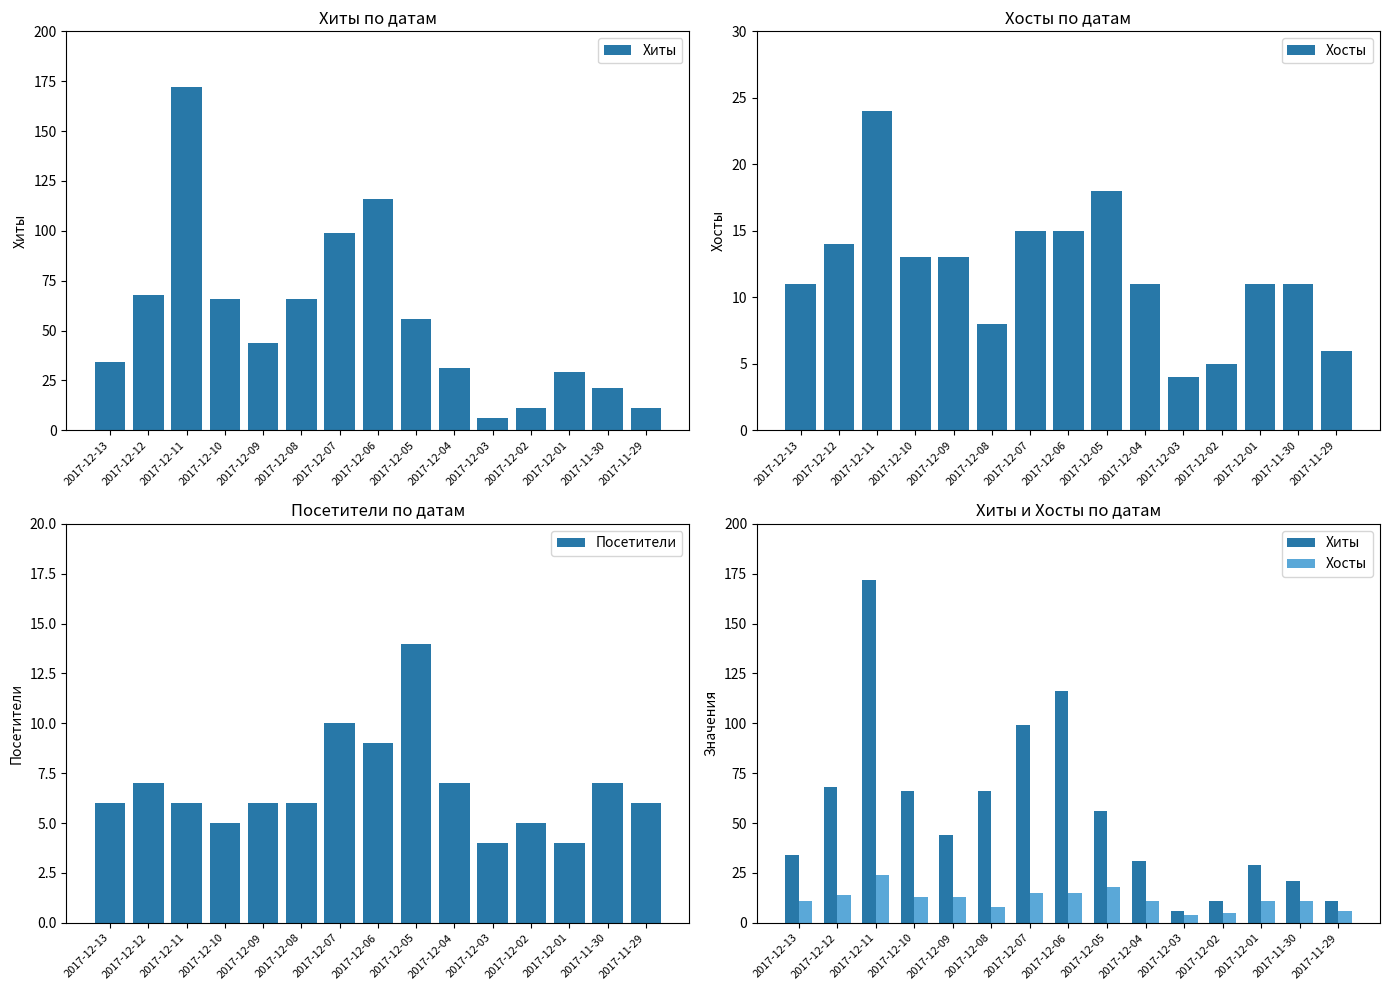

The value of Хосты at 2017-12-06 is 15. True or false?

True